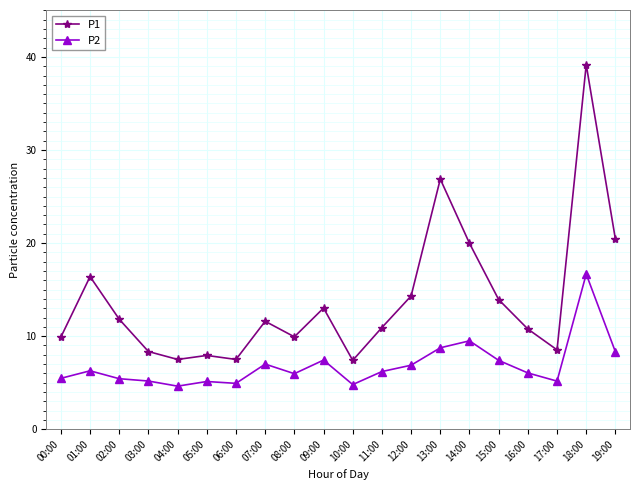

Which series has the largest total across all categories?

P1